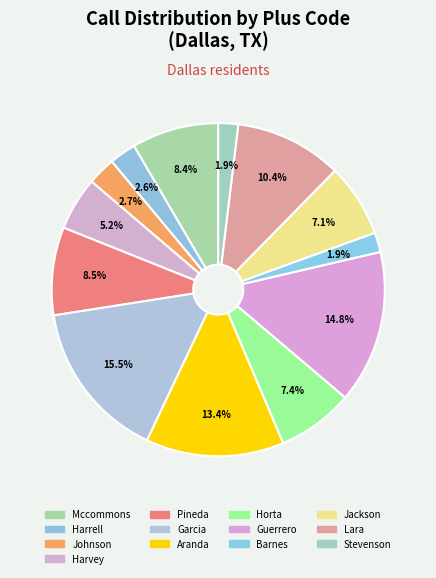

How many segments does this pie chart have?

13